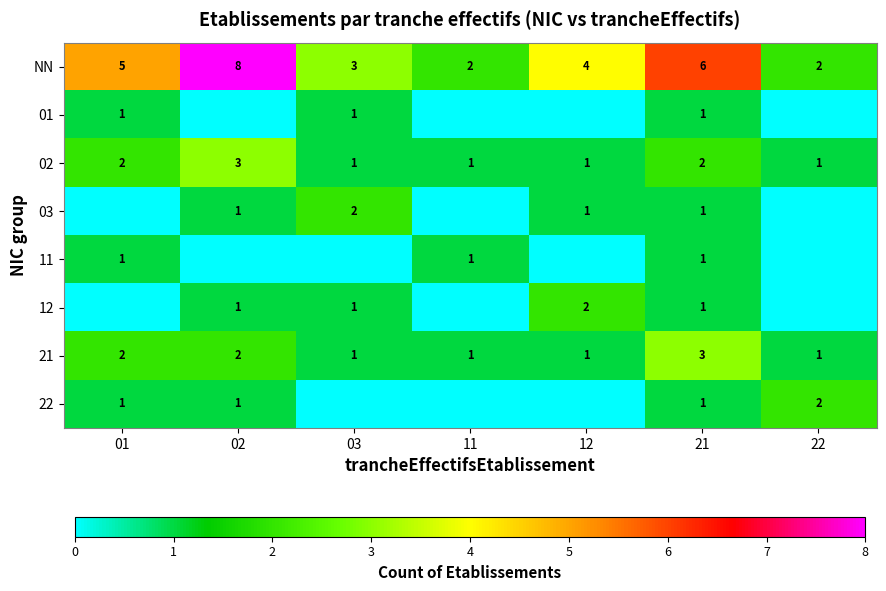

What is the approximate value of NN at 02?

8